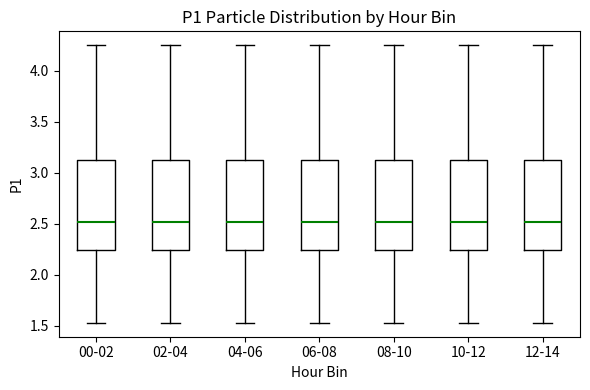

Reading left to right, read every box against the y-axis: the position of its median line, the range the box covers, and the ends of its whiskers. The values are not printed on the chart, so give them approximately, as read against the axis.

00-02: median 2.50, box 2.25 to 3.15, whiskers 1.55 to 4.25
02-04: median 2.50, box 2.25 to 3.15, whiskers 1.55 to 4.25
04-06: median 2.50, box 2.25 to 3.15, whiskers 1.55 to 4.25
06-08: median 2.50, box 2.25 to 3.15, whiskers 1.55 to 4.25
08-10: median 2.50, box 2.25 to 3.15, whiskers 1.55 to 4.25
10-12: median 2.50, box 2.25 to 3.15, whiskers 1.55 to 4.25
12-14: median 2.50, box 2.25 to 3.15, whiskers 1.55 to 4.25